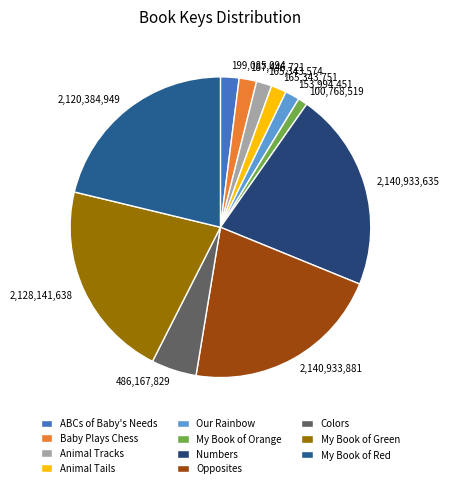

Which has a higher value, My Book of Red or My Book of Orange?

My Book of Red